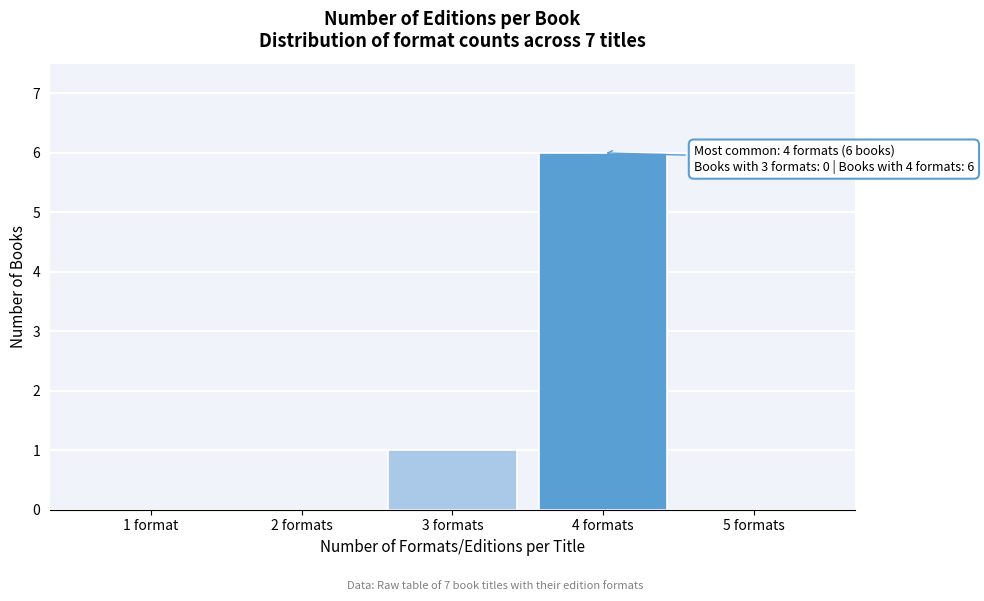

Reading right to left, transcribe all the data shown in this chart.

5 formats=0	4 formats=6	3 formats=1	2 formats=0	1 format=0